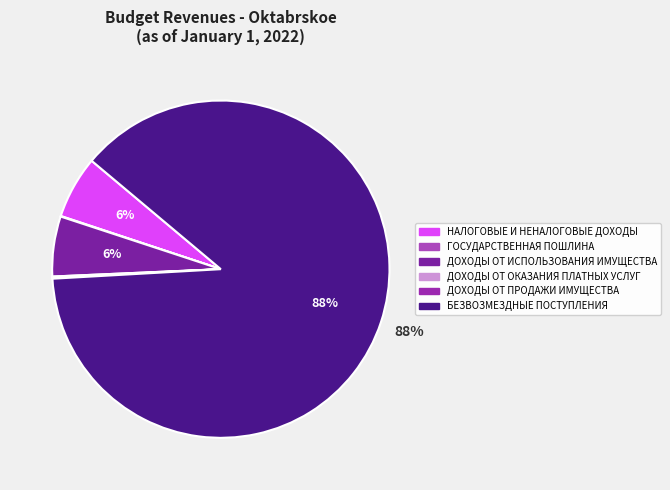

The НАЛОГОВЫЕ И НЕНАЛОГОВЫЕ ДОХОДЫ slice represents 6% of the pie. True or false?

True